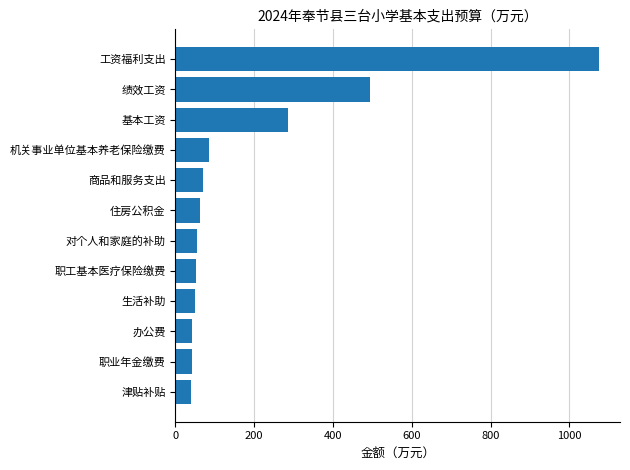

What is the minimum value shown in the chart?

38.5